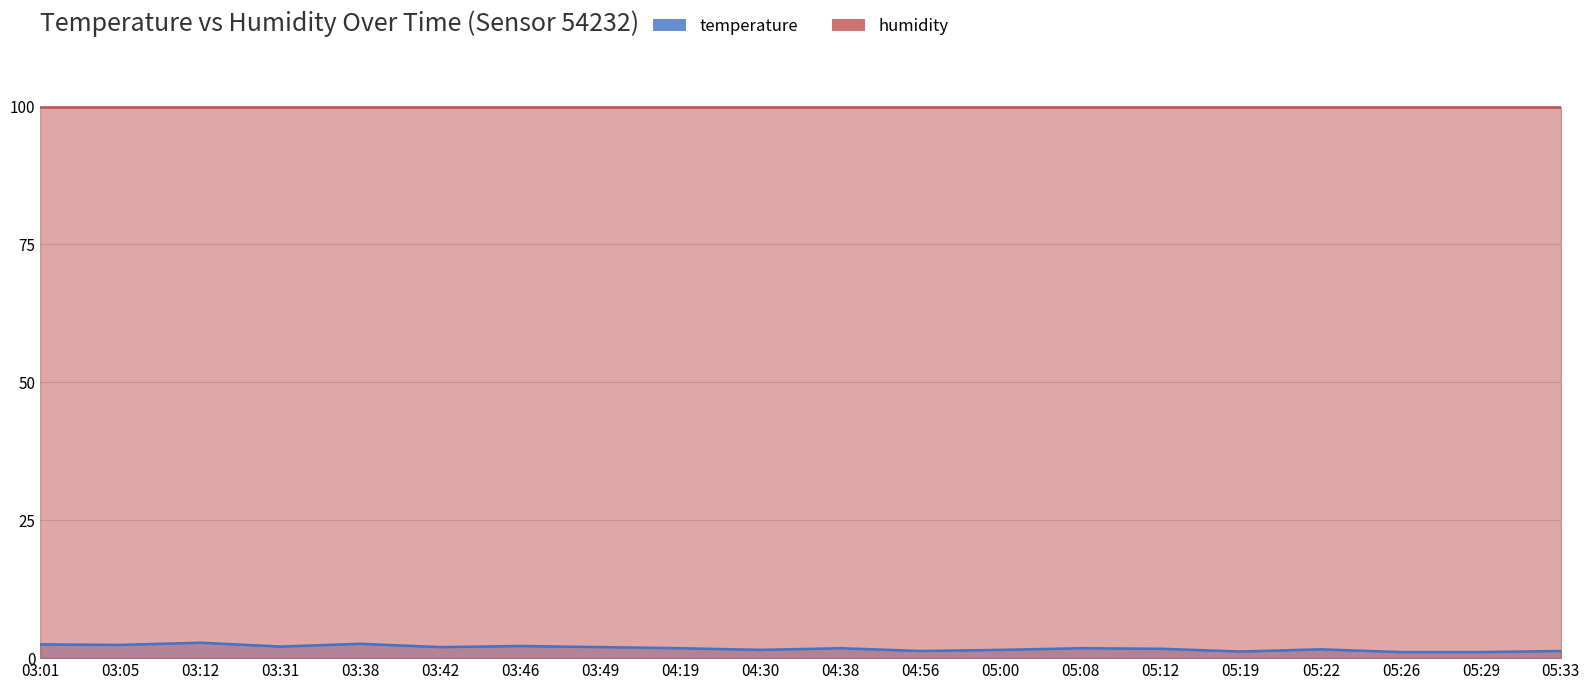

Reading left to right, what are all the values shown in this chart?

03:01=2.5	03:05=2.4	03:12=2.8	03:31=2.1	03:38=2.6	03:42=2.0	03:46=2.2	03:49=2.0	04:19=1.8	04:30=1.5	04:38=1.8	04:56=1.3	05:00=1.5	05:08=1.8	05:12=1.7	05:19=1.2	05:22=1.6	05:26=1.1	05:29=1.1	05:33=1.3